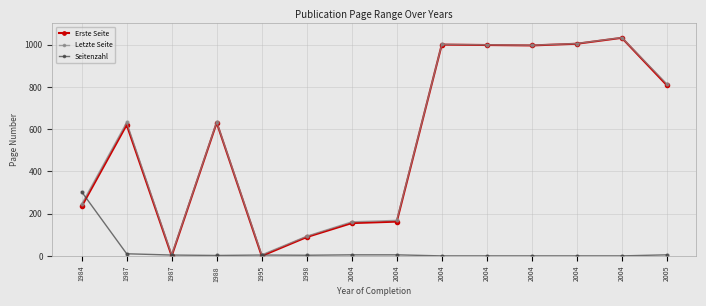

True or false: Letzte Seite and Erste Seite cross at least once.

False